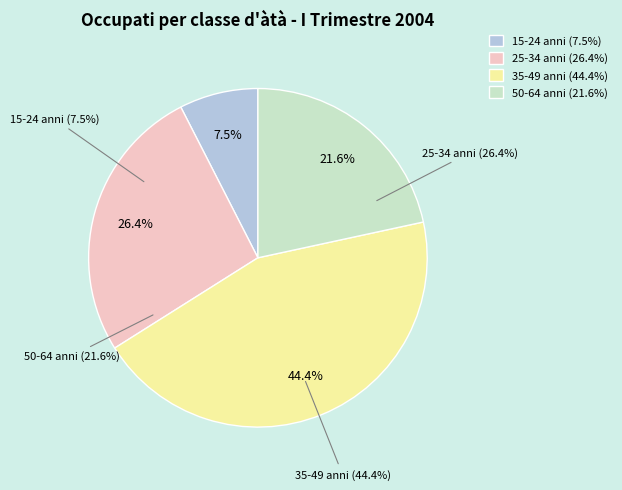

What is the largest slice in the pie chart?

35-49 anni